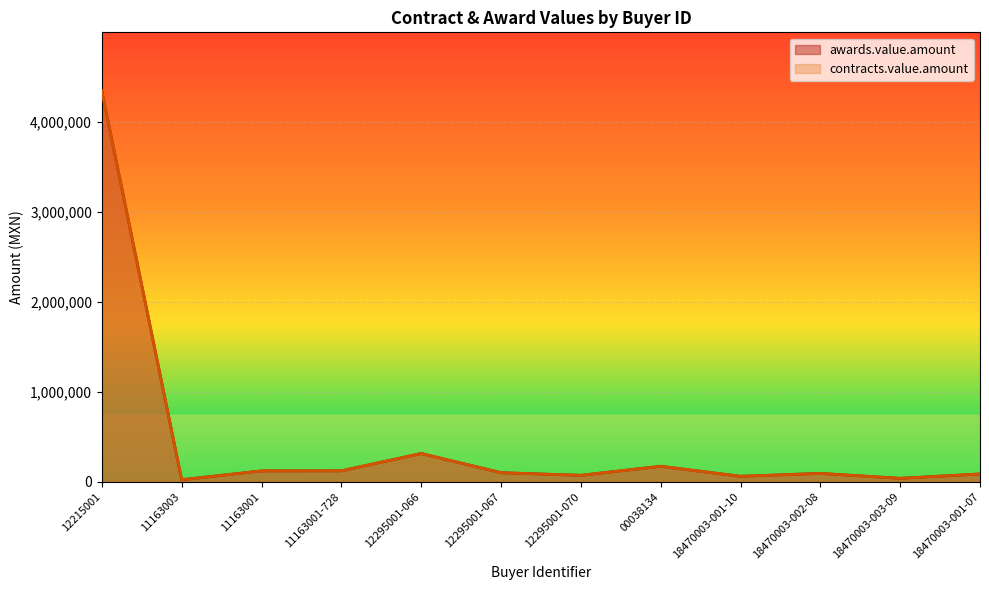

What position from the right is 18470003-002-08?

3